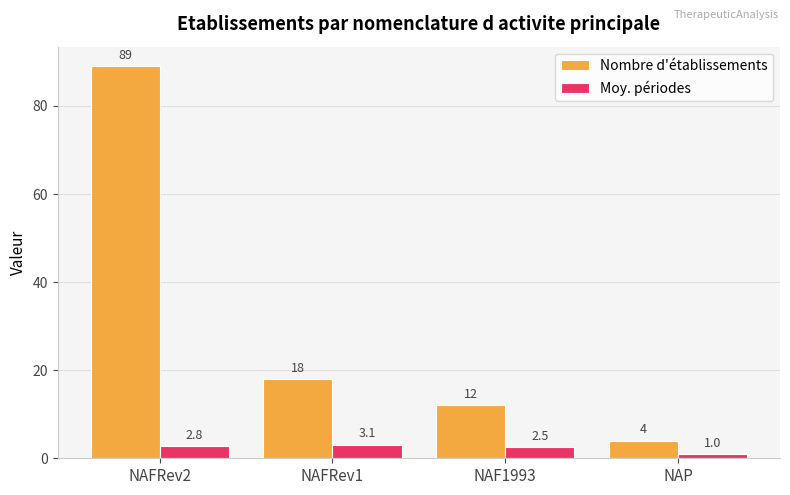

At which label does Nombre d'établissements reach its minimum?

NAP